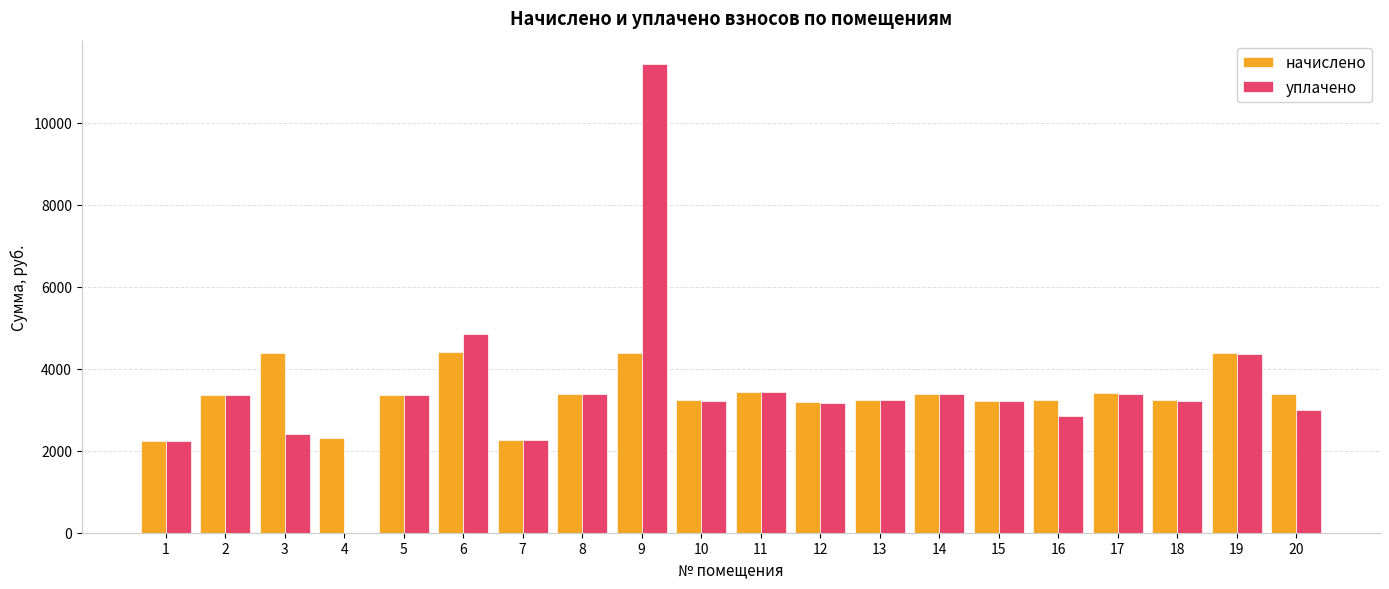

What is the greatest value displayed?

11428.0